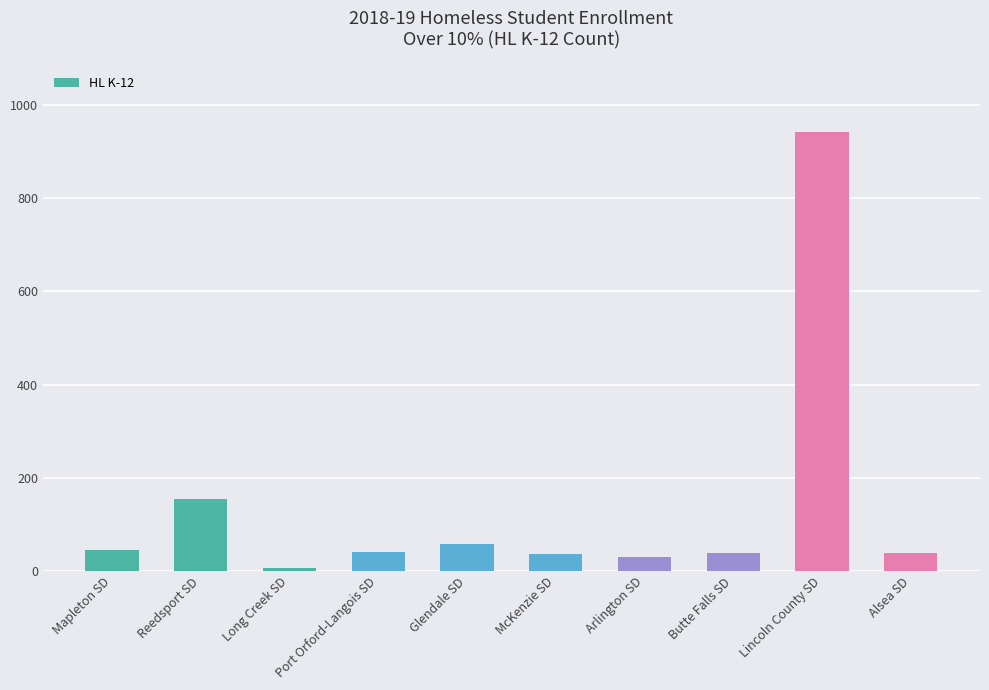

Which has a higher value, Arlington SD or Mapleton SD?

Mapleton SD